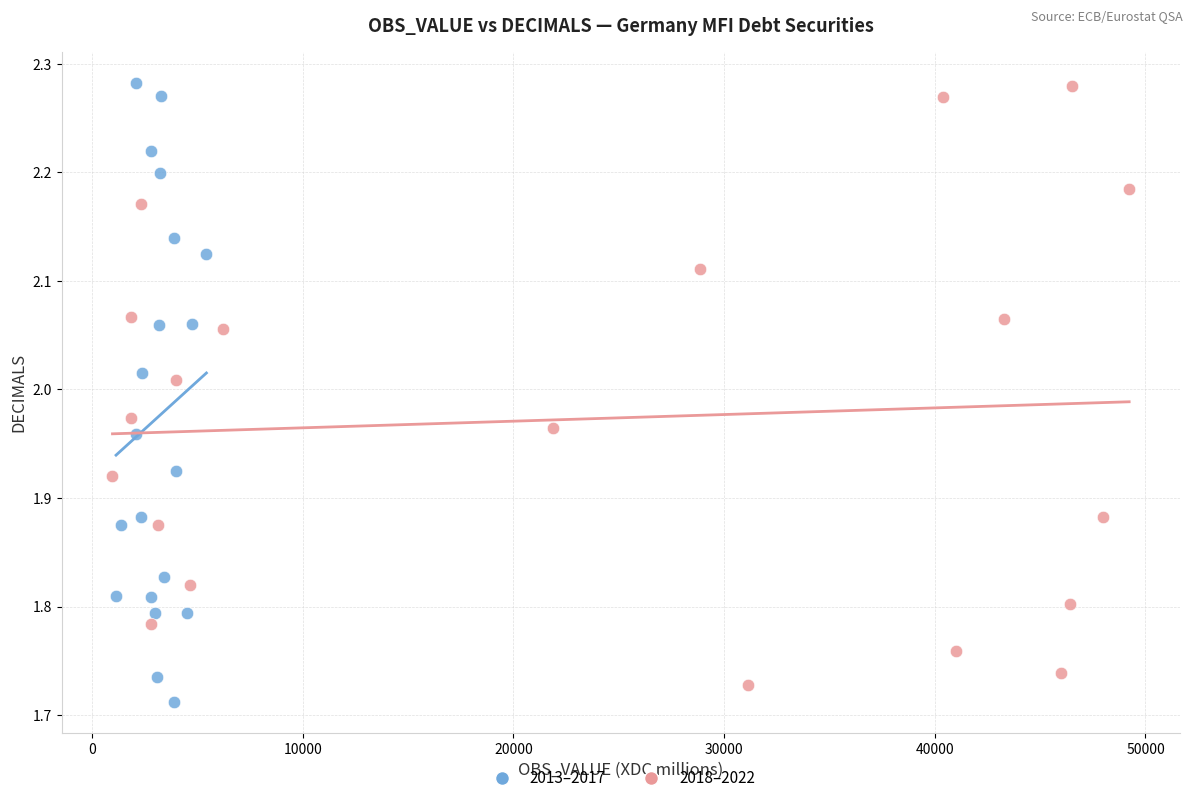

What are all the series names shown in the legend?

2013–2017, 2018–2022